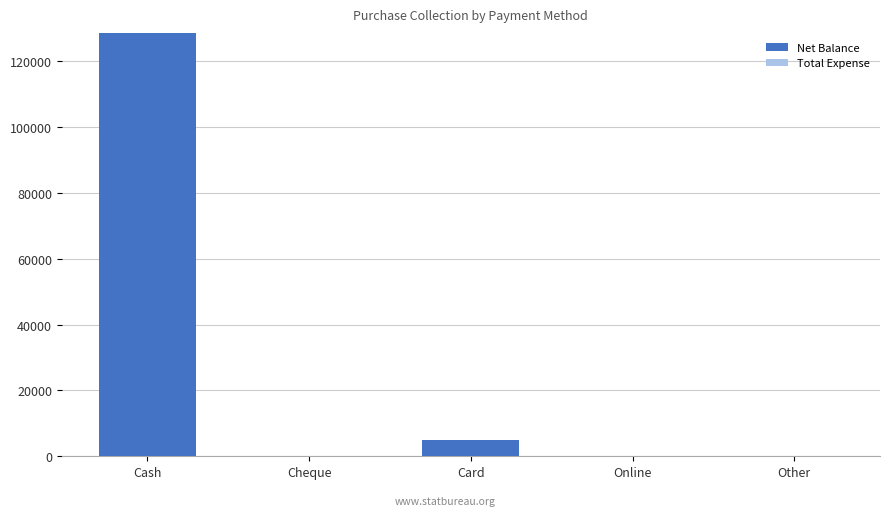

What is the sum of all values?

133692